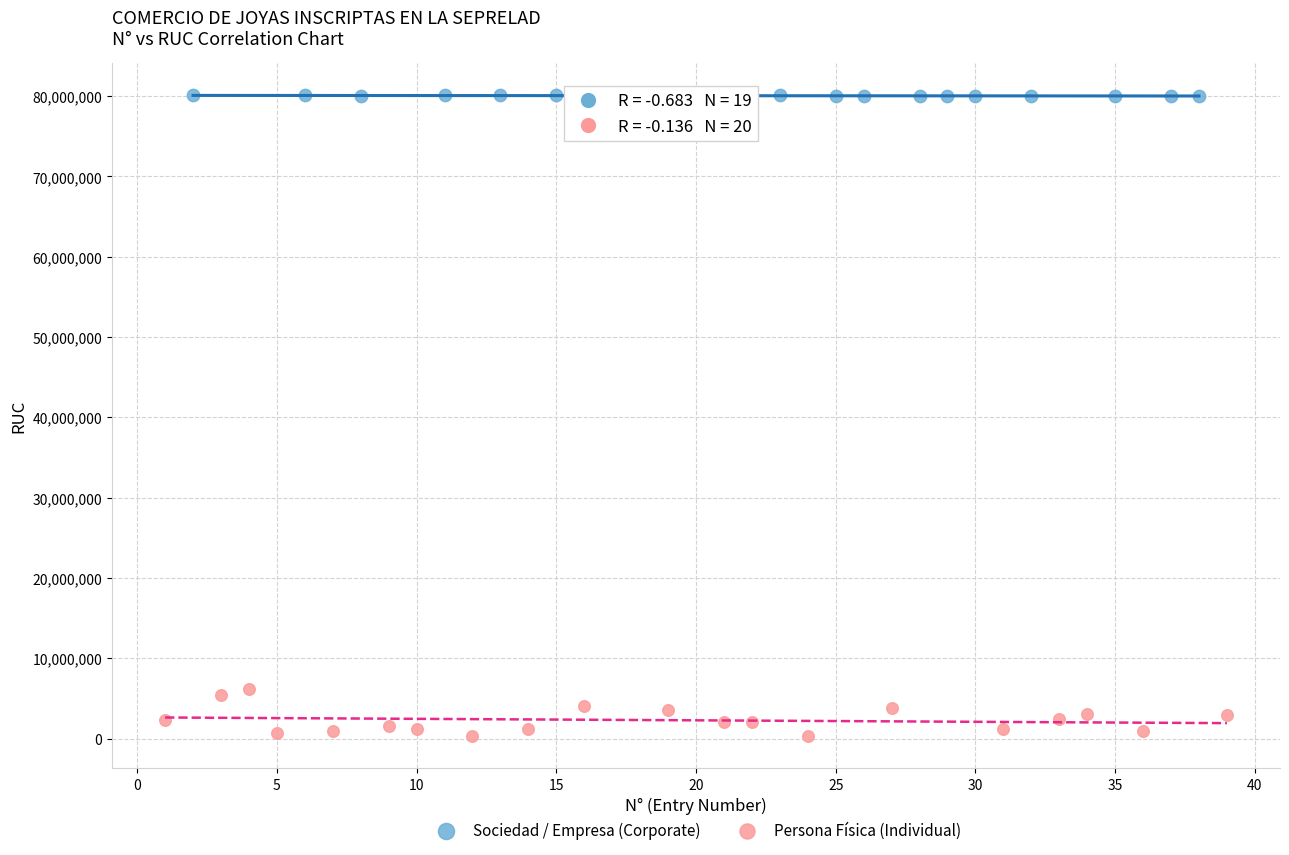

What are all the series names shown in the legend?

Sociedad / Empresa (Corporate), Persona Física (Individual)